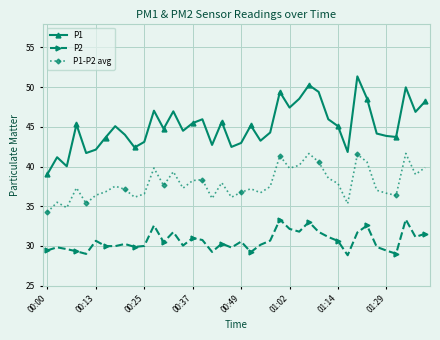

What is the difference between the maximum and minimum values in the P1 series?

12.3